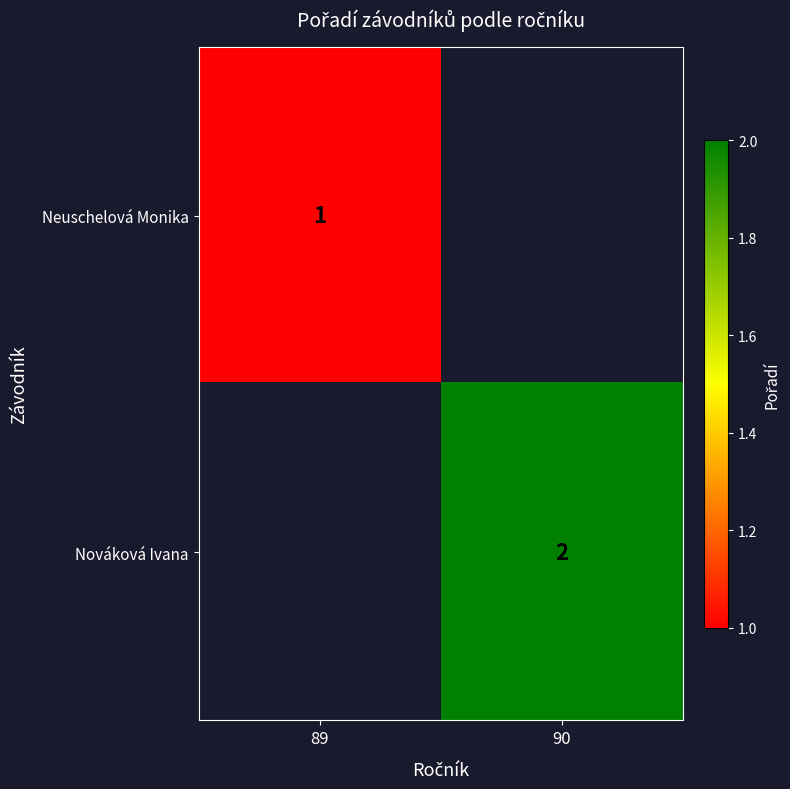

Is it true that Nováková Ivana equals 2 at 90?

True